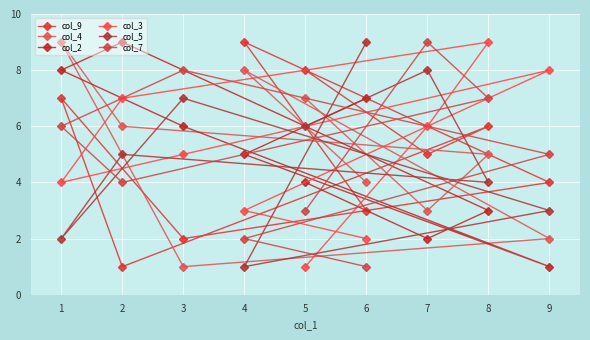

At which category does col_5 reach its first local peak?

7